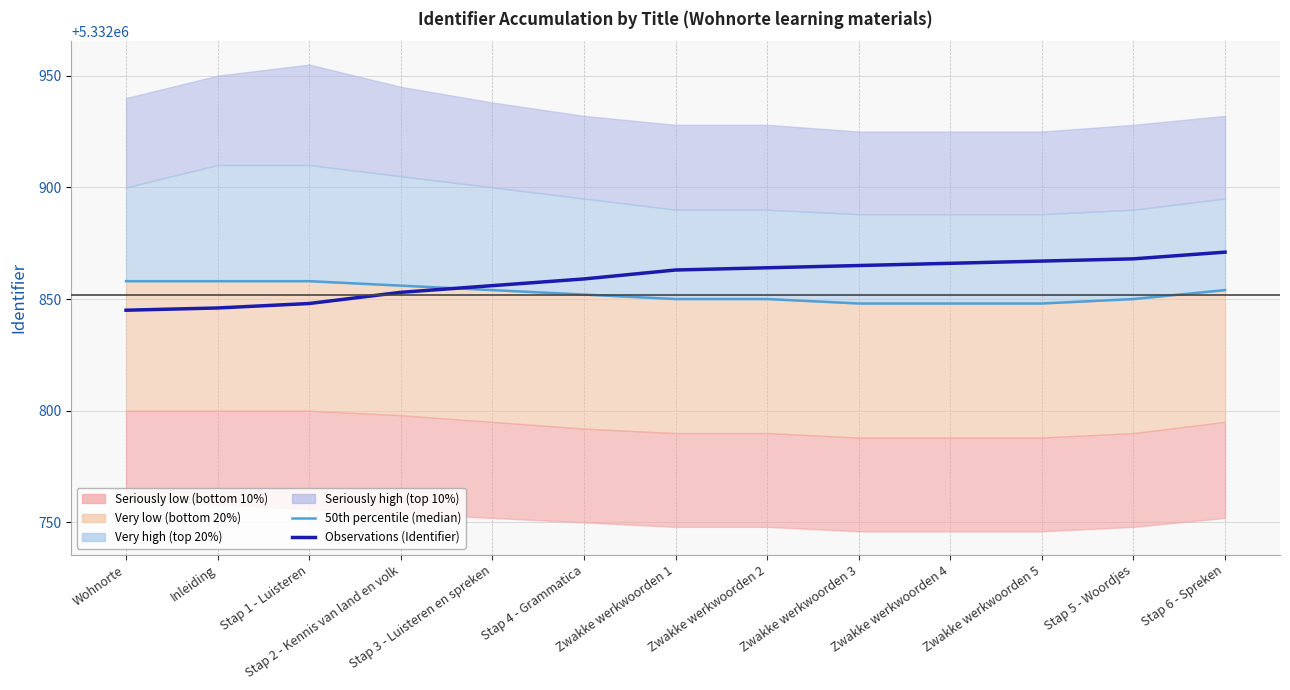

How many data points in Observations (Identifier) are less than 5332863?

6